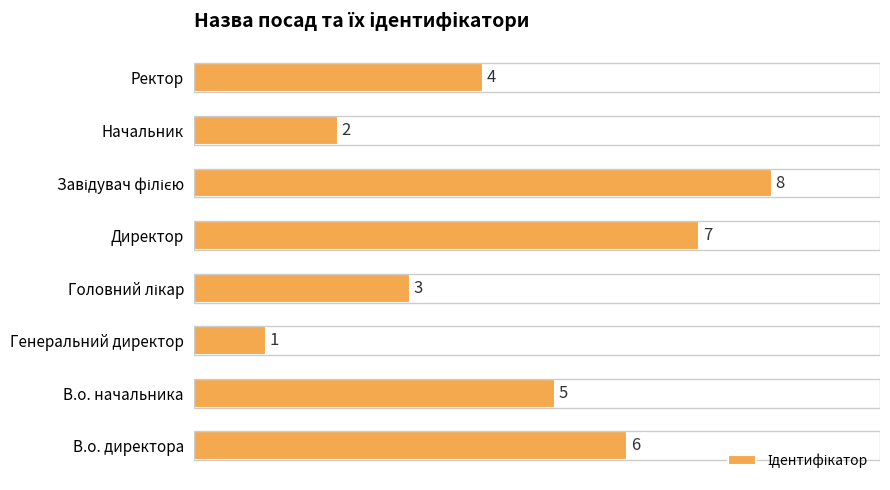

How many values are below 5?

4